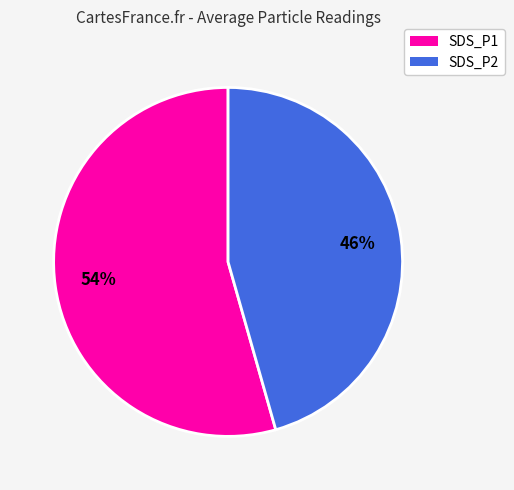

How many slices are in this pie chart?

2